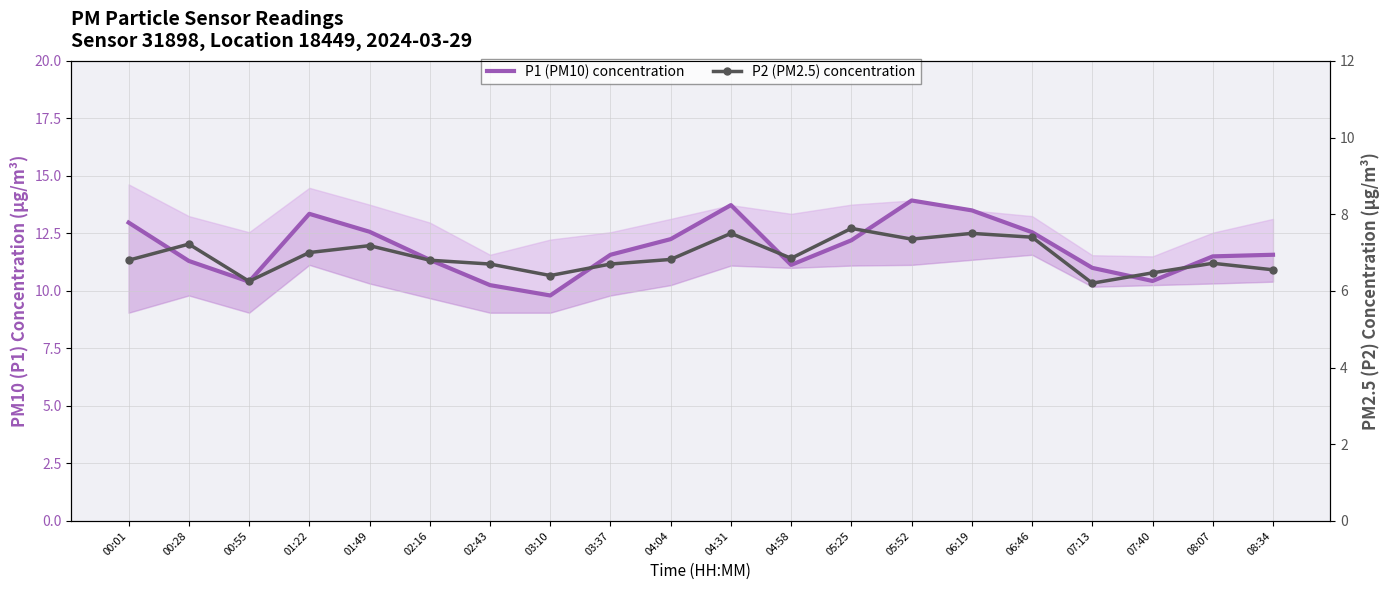

Rank the series by their average value, from lowest to highest.

P2 (PM2.5) concentration, P1 (PM10) concentration